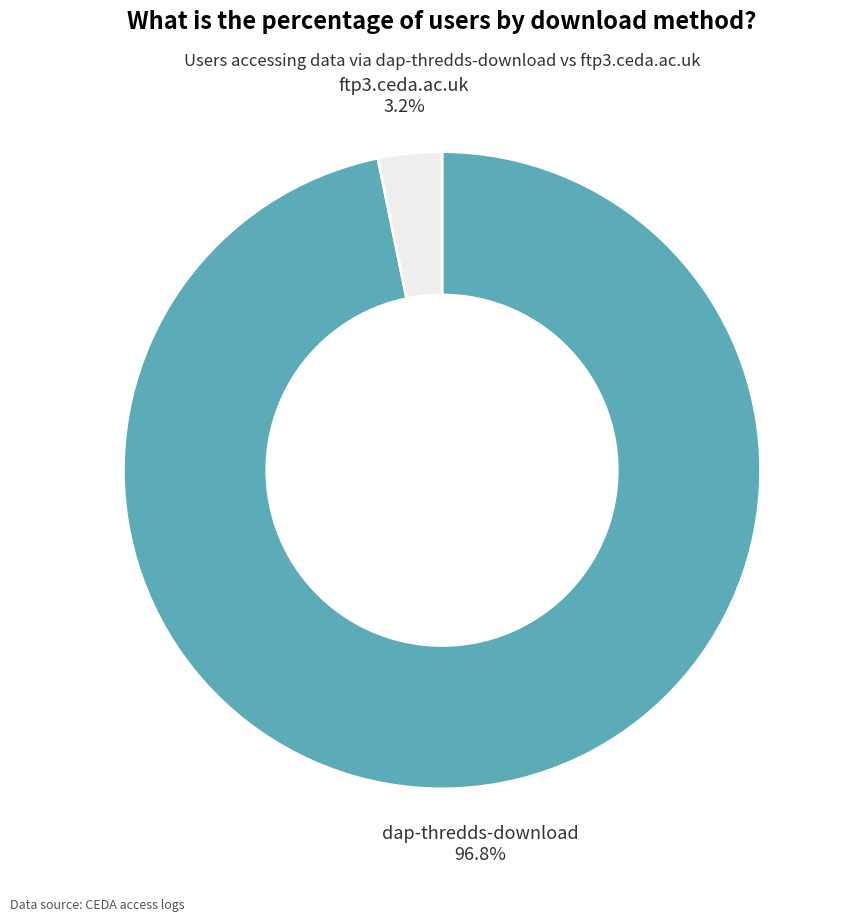

Does any single category account for the majority?

Yes